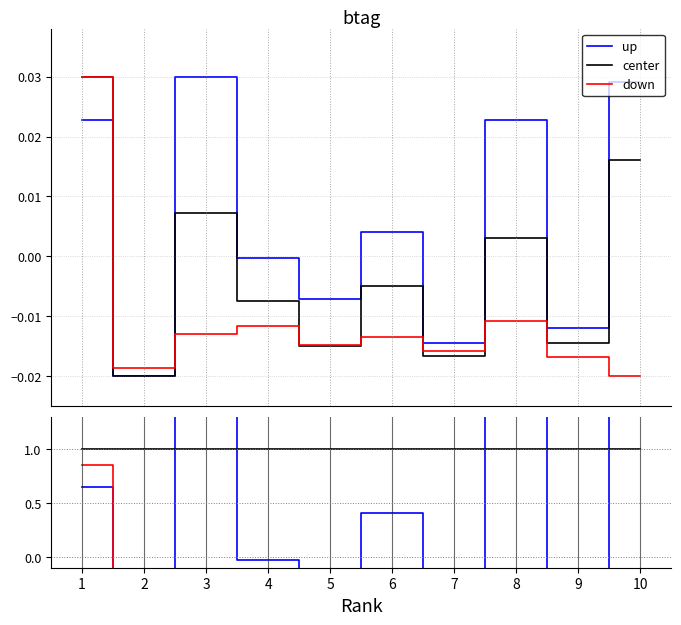

Reading right to left, list all the values displayed in this chart.

up: 1.4	-0.6	2.8	-0.7	0.4	-0.4	-0.0	2.4	-0.8	0.6
center: 1.0	1.0	1.0	1.0	1.0	1.0	1.0	1.0	1.0	1.0
down: -0.9	-0.9	-1.3	-0.7	-1.4	-0.7	-0.9	-1.0	-0.7	0.9